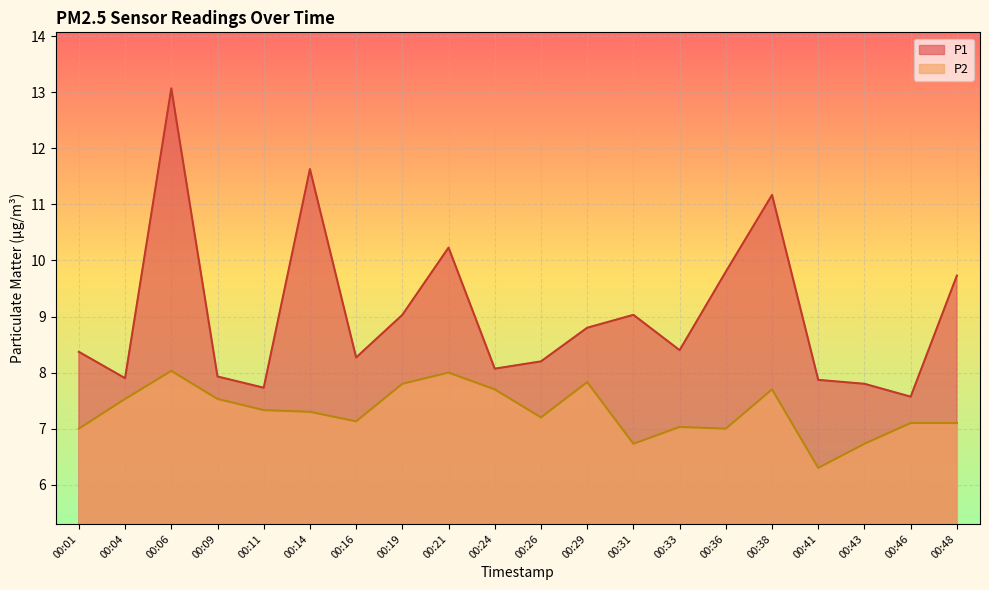

At which category does P1 reach its first local valley?

00:04